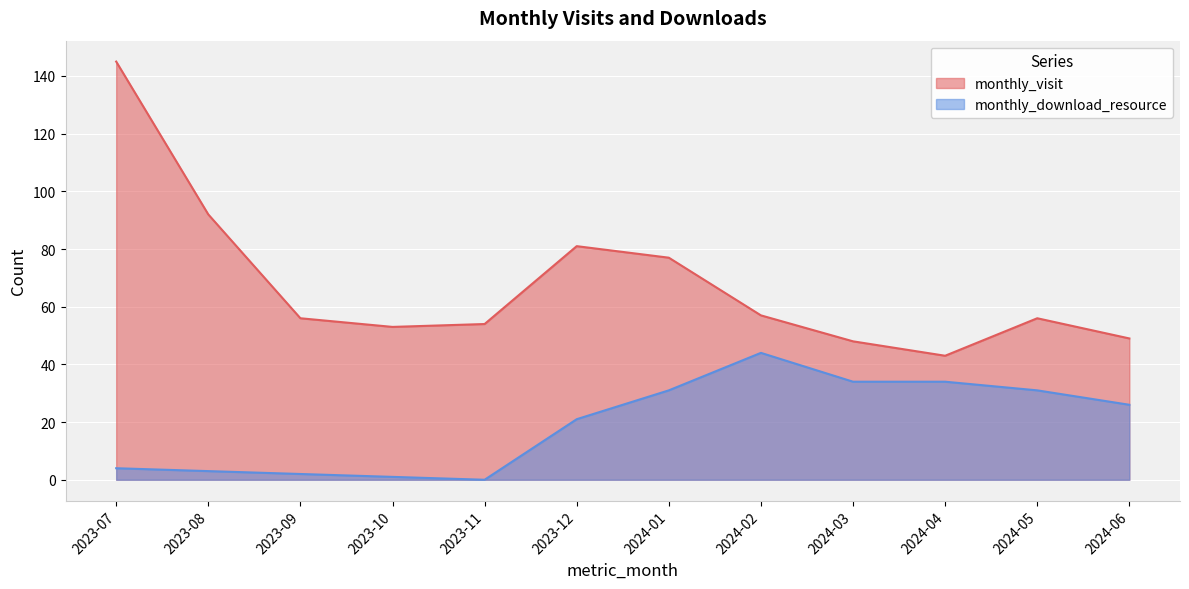

True or false: monthly_visit has a value of 32 at 2024-06.

False